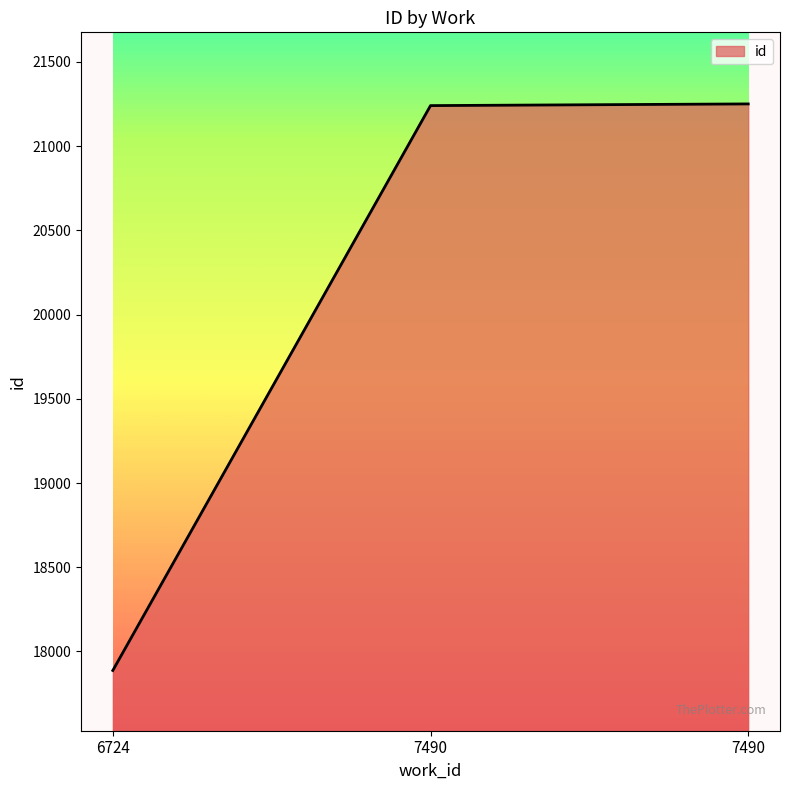

How many values are below 21241?

1